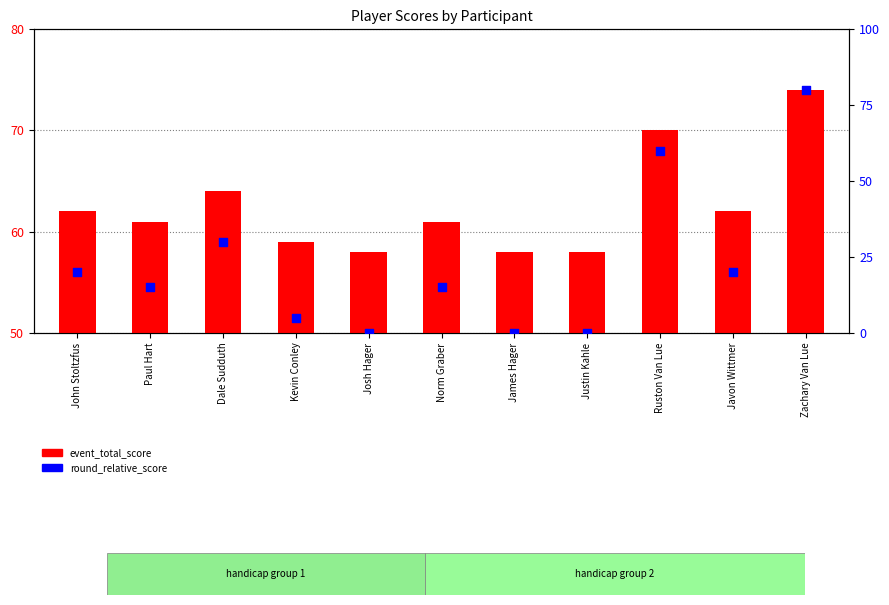

At which category is the sum across all series the highest?

Zachary Van Lue